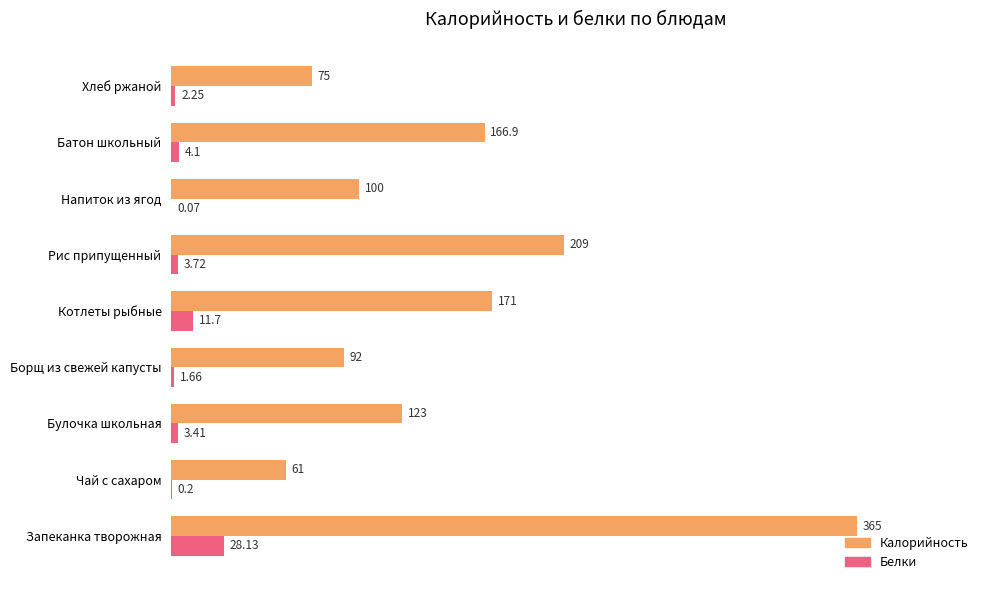

At which label does Калорийность reach its peak?

Запеканка творожная